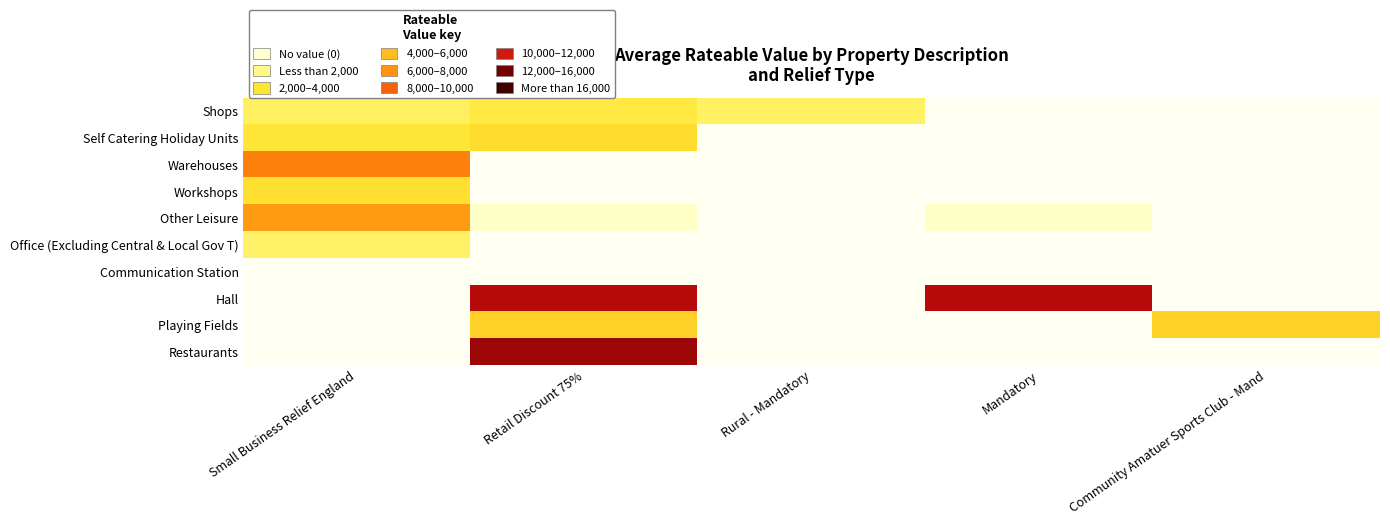

What is the difference between the highest and lowest values at Community Amatuer Sports Club - Mand?

6000